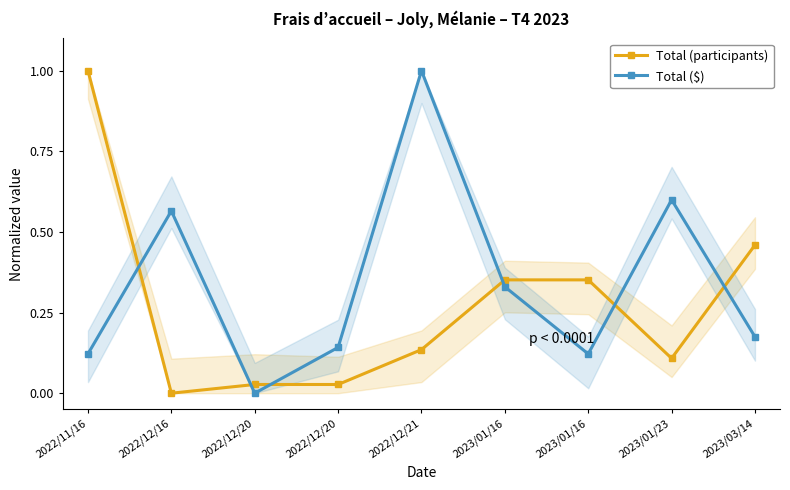

Which category has the highest value across all series?

2022/11/16